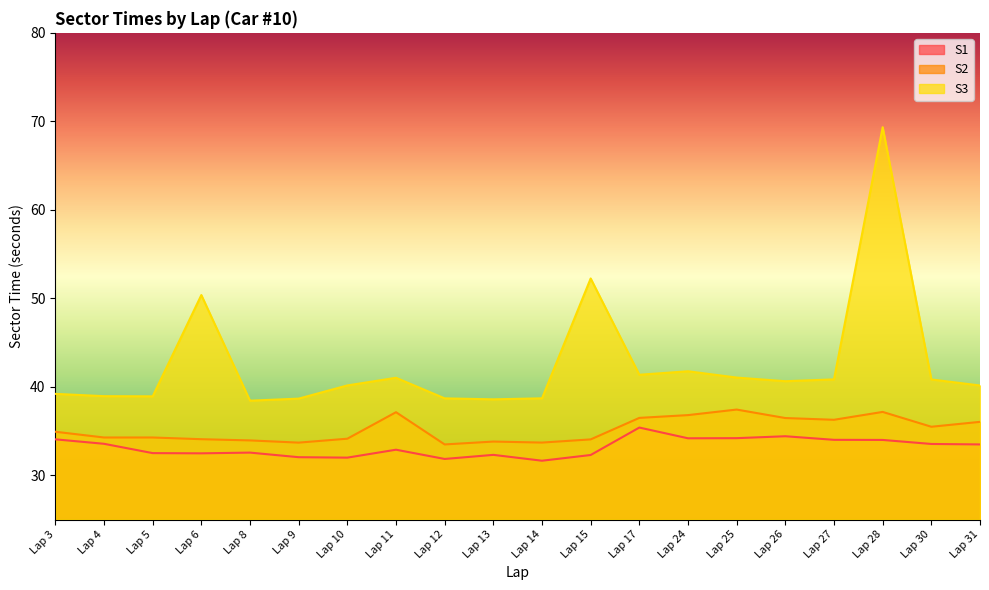

The S2 series shows 50.5 at Lap 14. True or false?

False